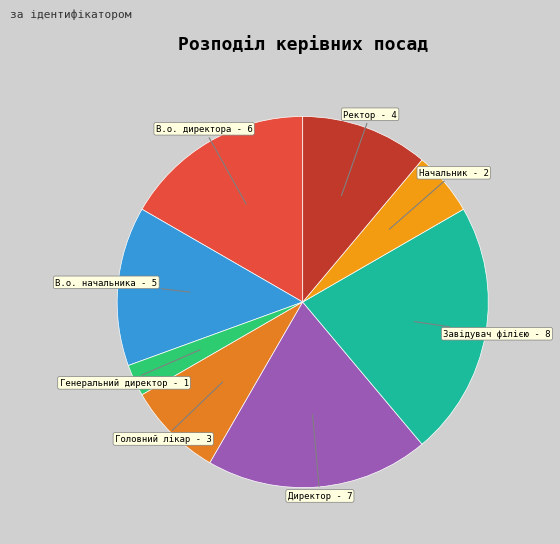

Is the sum of В.о. начальника and Завідувач філією greater than half?

No